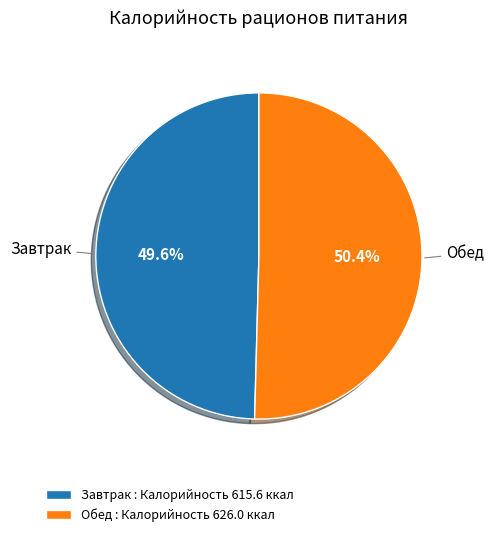

True or false: Завтрак accounts for 58% of the total.

False